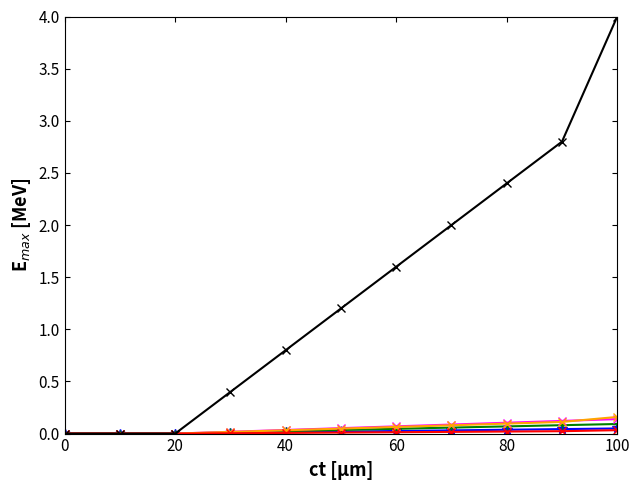

What is the maximum value shown in the chart?

4.0